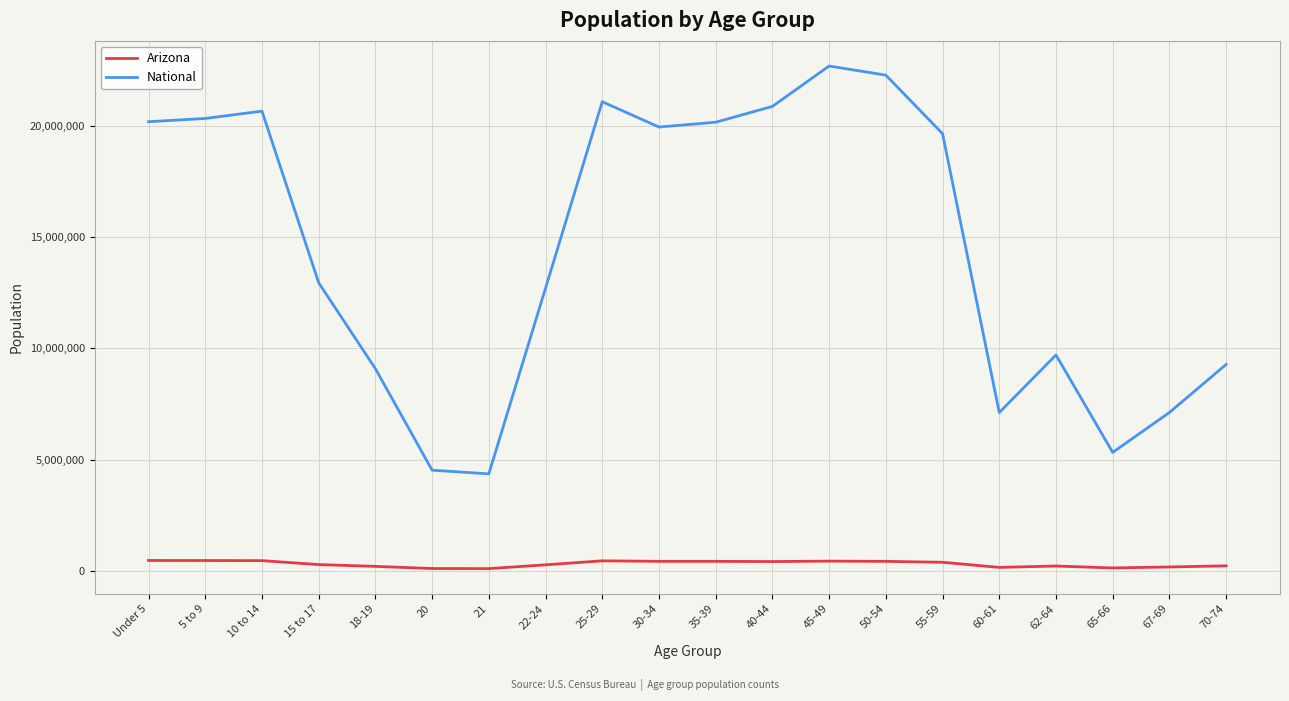

In Arizona, how many points are lower than both neighbors (excluding endpoints)?

4